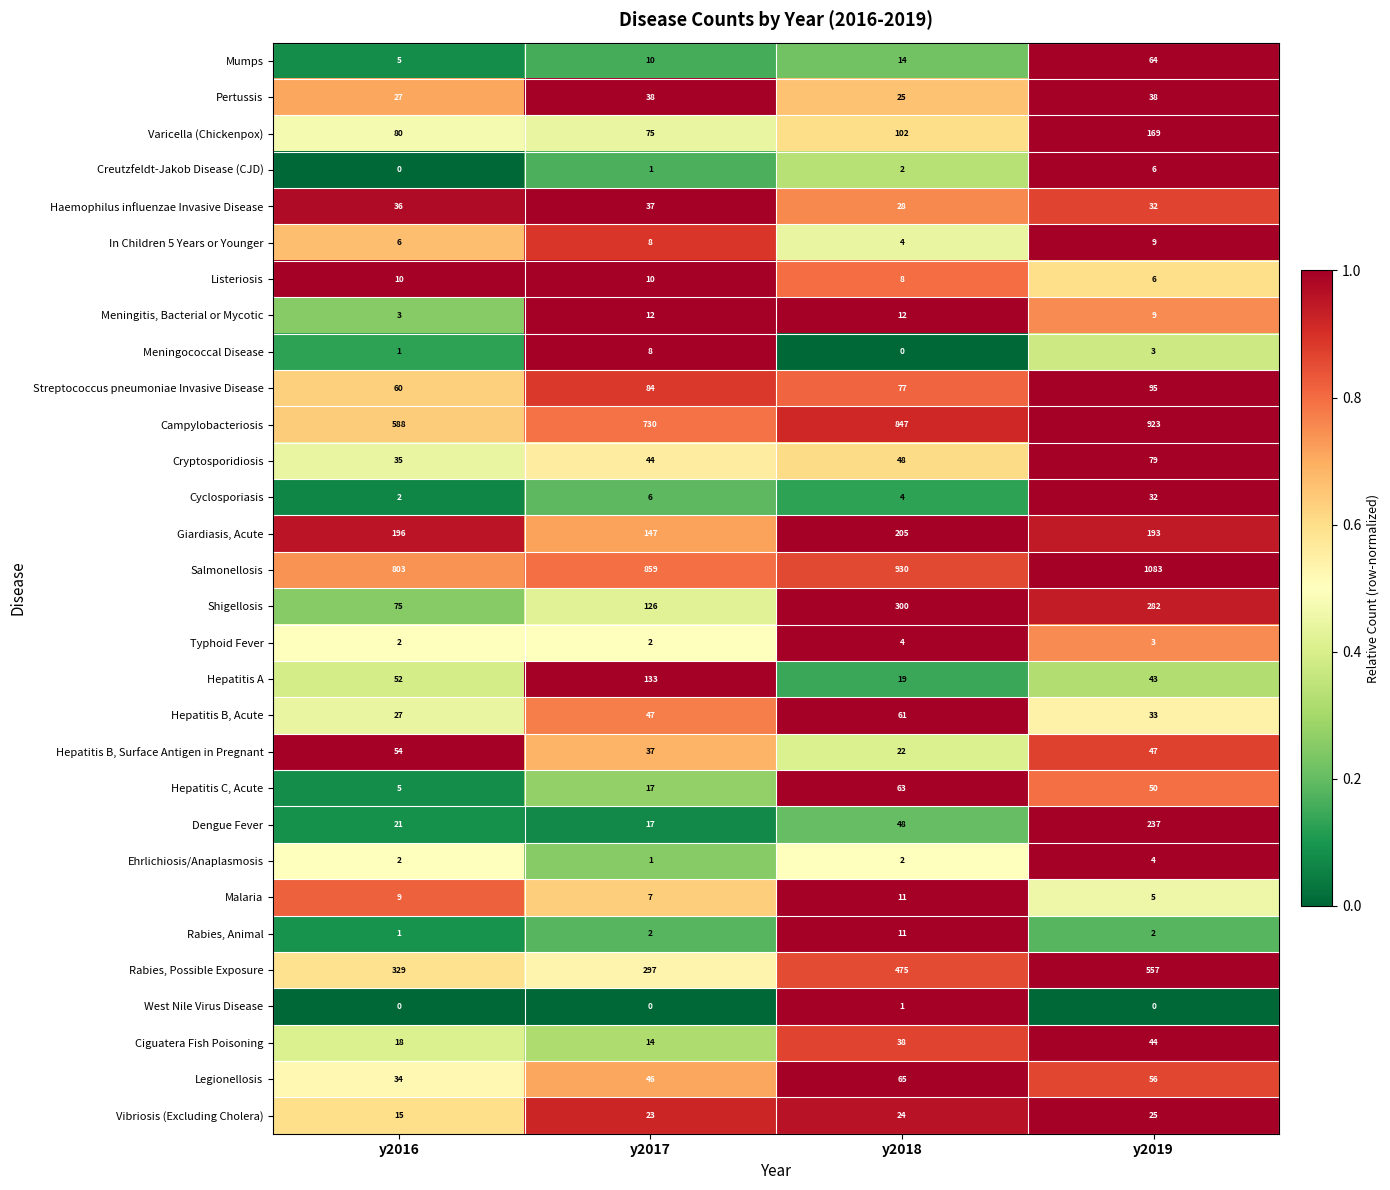

What value does the Shigellosis series have at y2017?

126